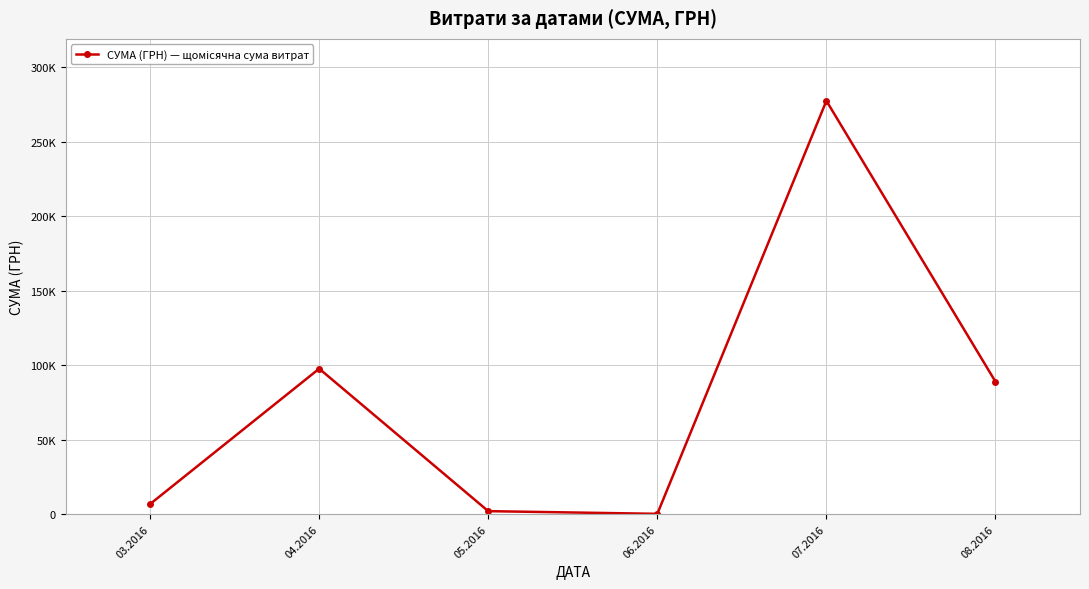

Does the chart have visible grid lines?

Yes